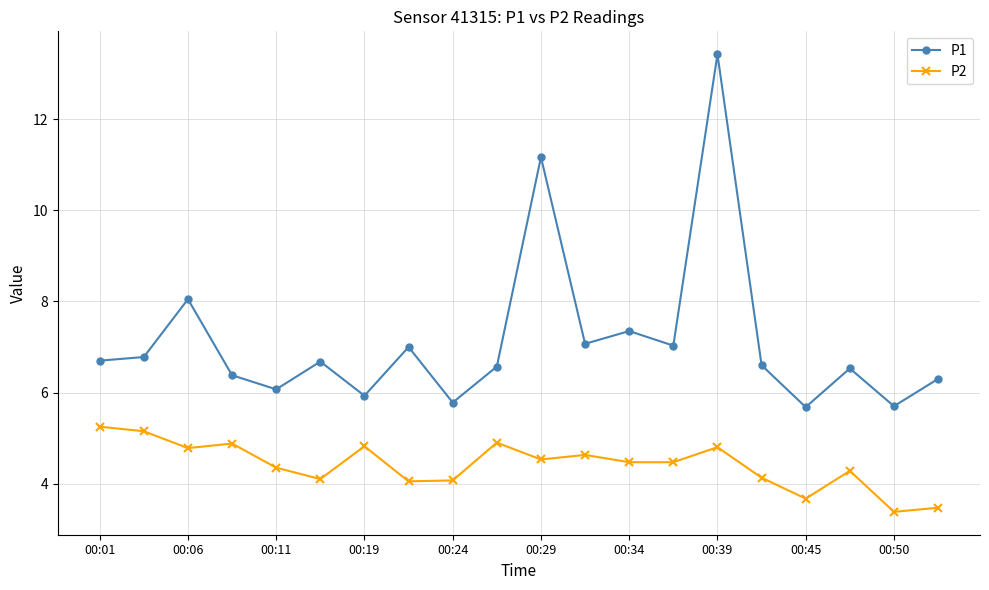

Rank the series by their maximum value, from lowest to highest.

P2, P1